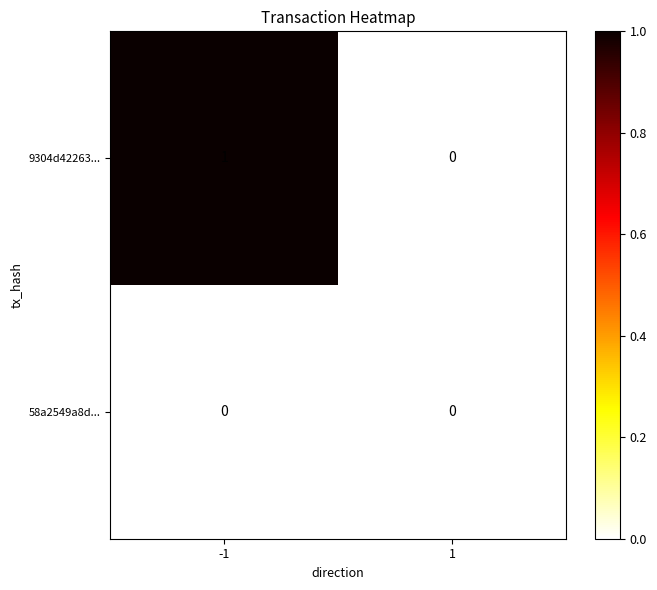

Reading left to right, what are all the values shown in this chart?

9304d42263...: -1=1	1=0
58a2549a8d...: -1=0	1=0